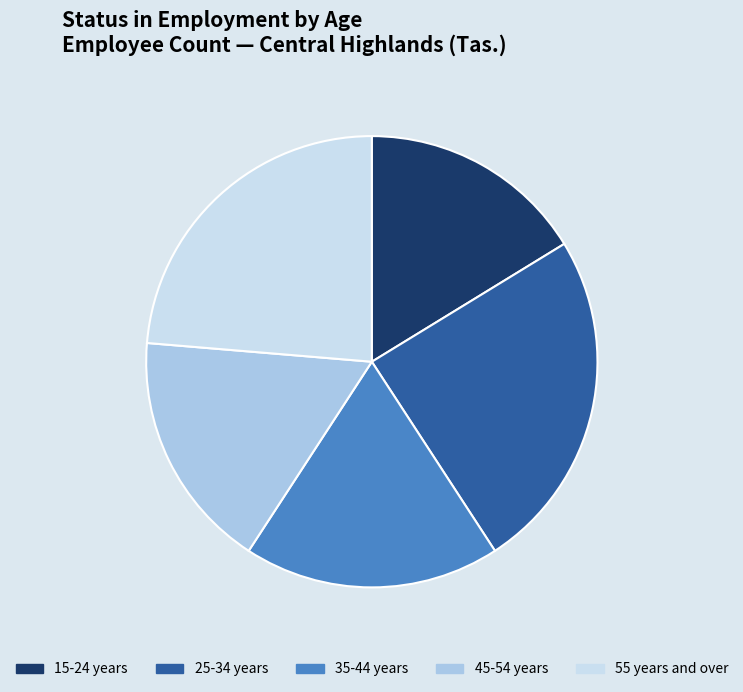

Rank the categories by value from highest to lowest.

25-34 years, 55 years and over, 35-44 years, 45-54 years, 15-24 years